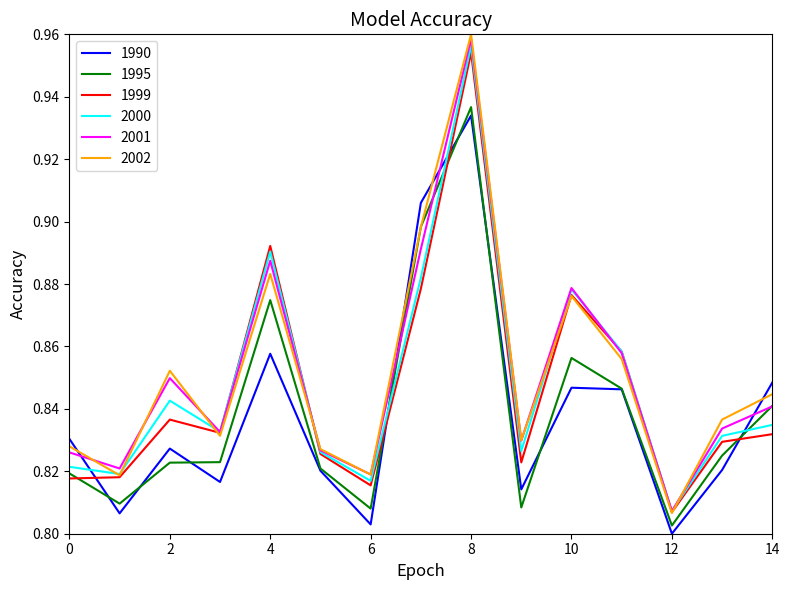

Which series has the largest range (max minus min)?

2002